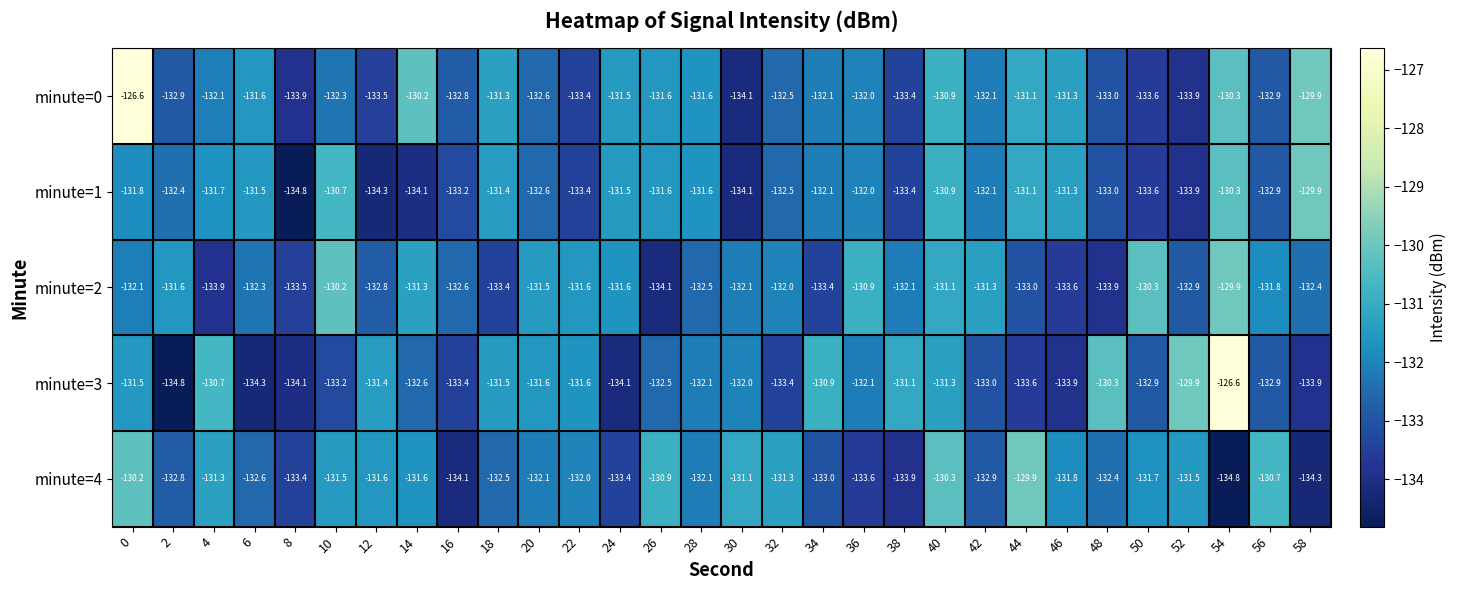

How many distinct data groups are displayed?

5